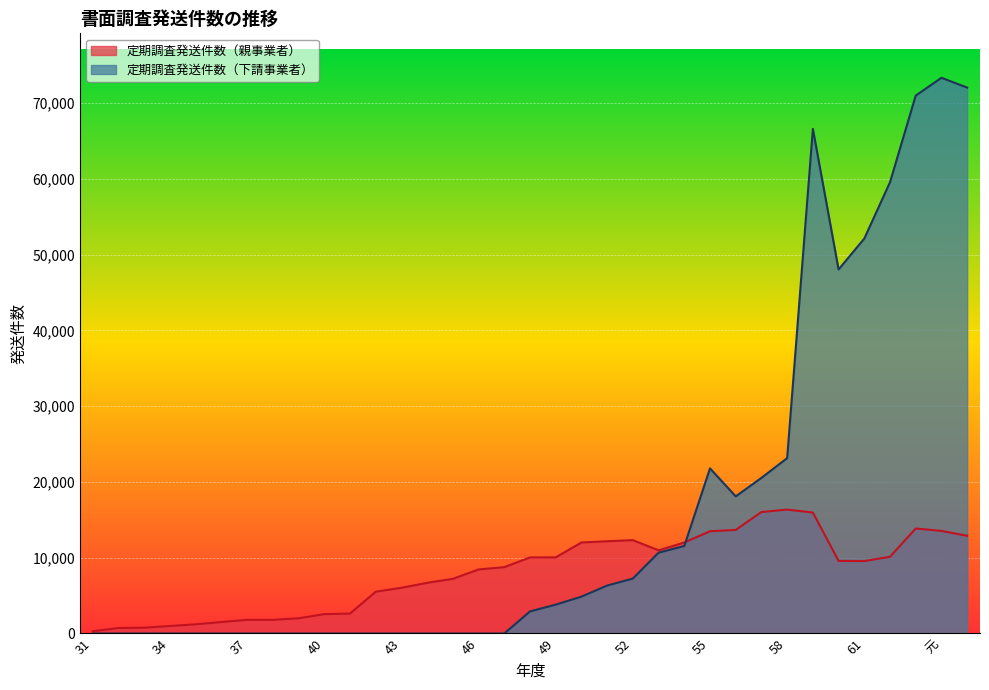

Is it true that 定期調査発送件数（下請事業者） equals 0 at 35?

True